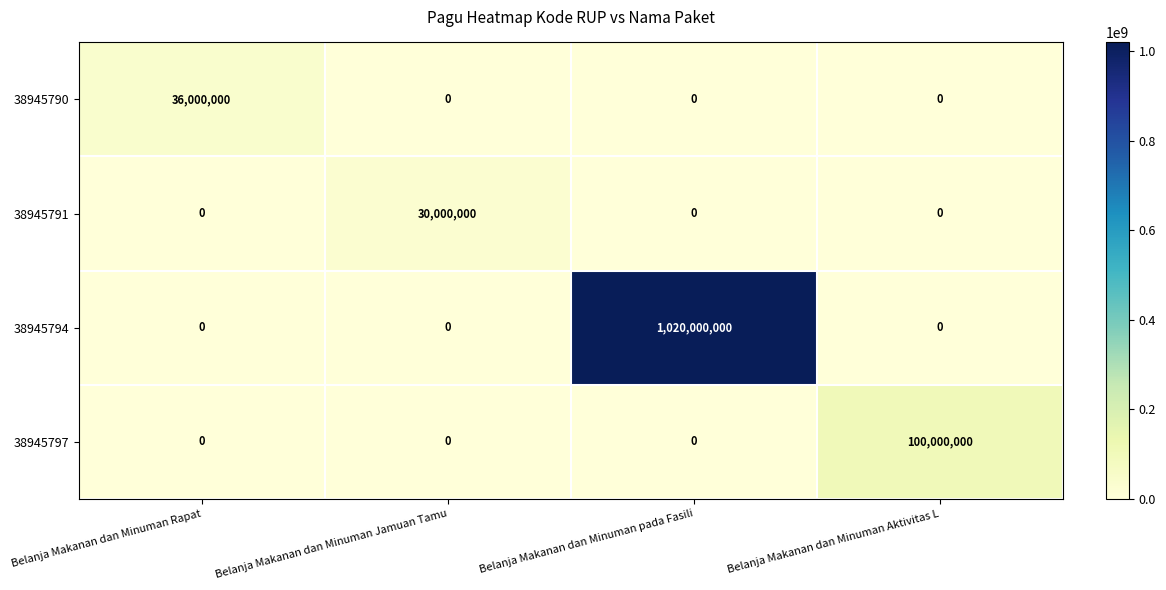

True or false: 38945797 has a value of -47396827 at Belanja Makanan dan Minuman Jamuan Tamu.

False